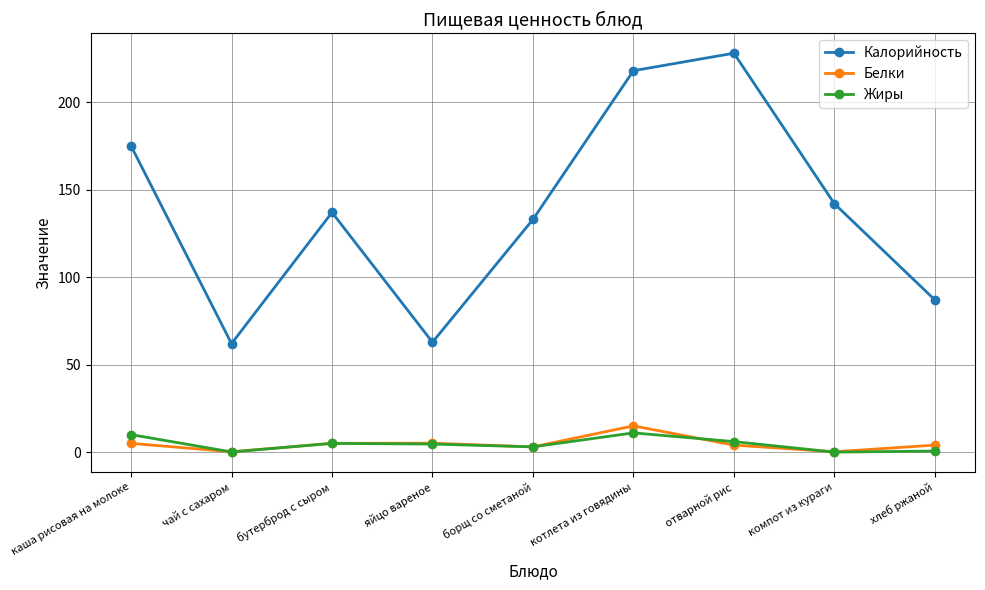

Which series has the largest total across all categories?

Калорийность